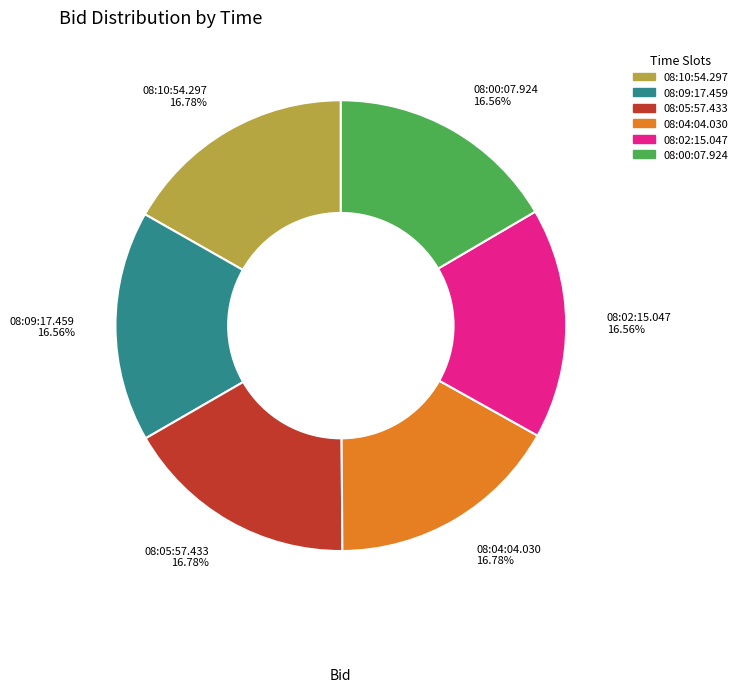

Is 08:04:04.030 the majority of the pie?

No